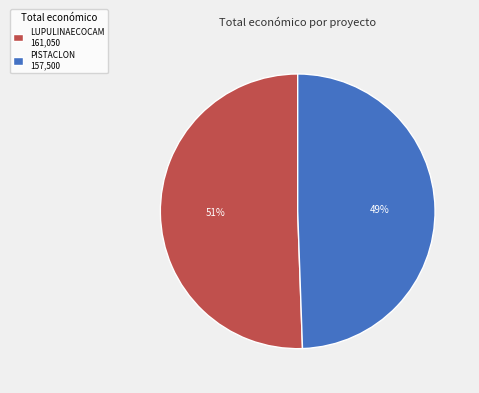

The LUPULINAECOCAM slice represents 38% of the pie. True or false?

False